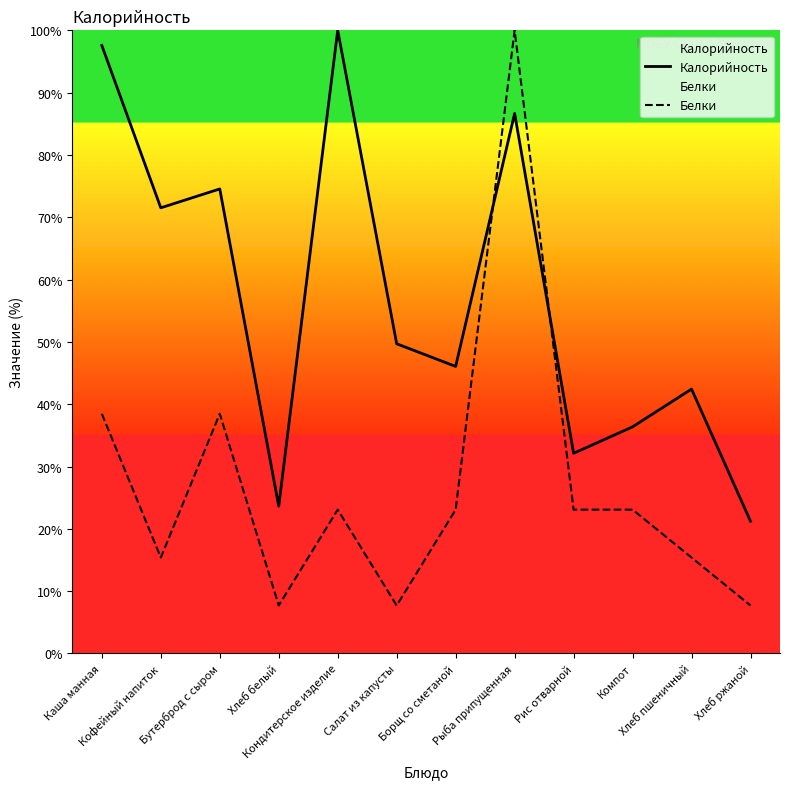

Is the value of Белки at Компот greater than the value of Калорийность at Хлеб ржаной?

Yes